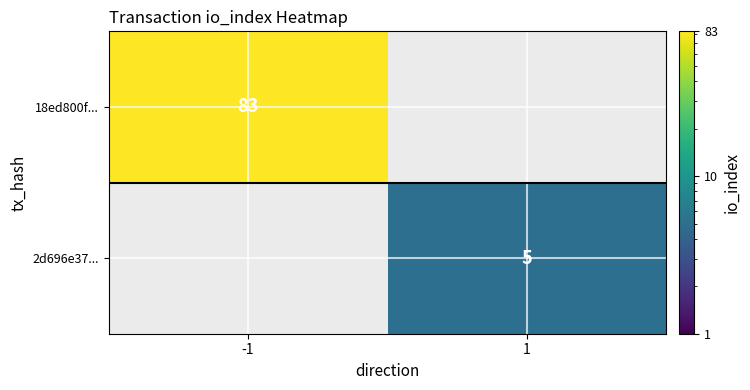

The value of 2d696e37... at 1 is 5. True or false?

True